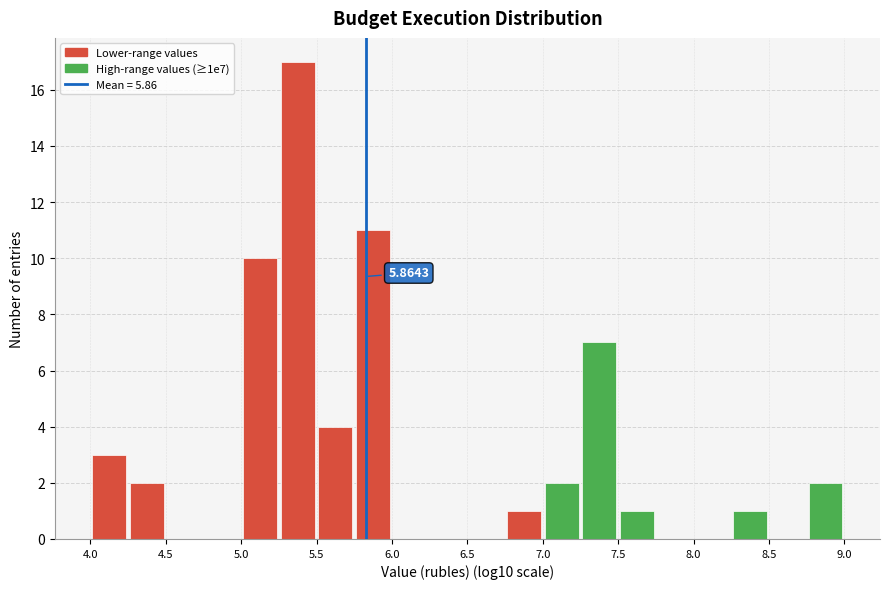

Which range on the x-axis has the tallest bar?

5.30 to 5.55